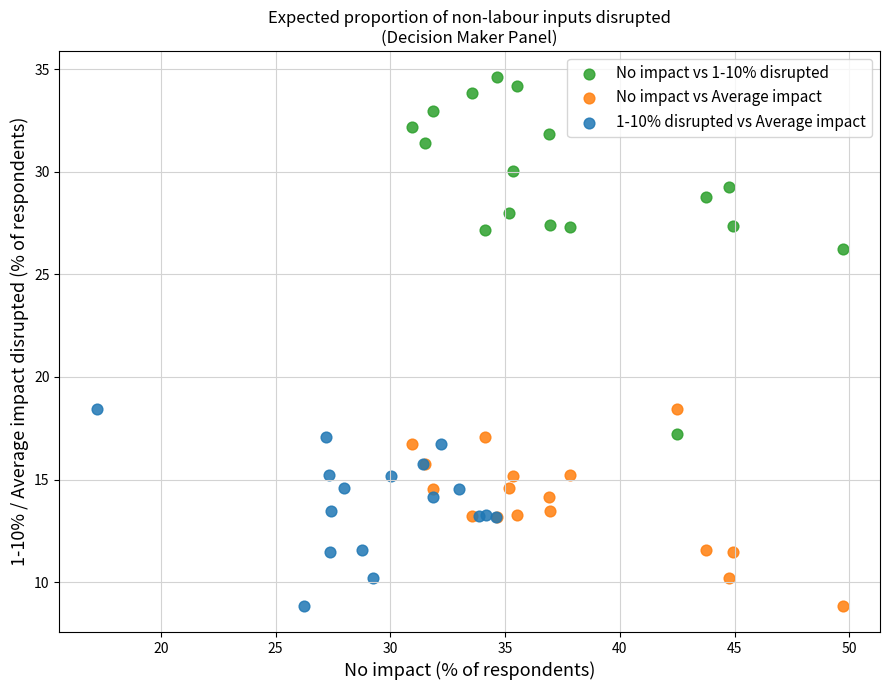

Which series has the widest spread of Y values?

No impact vs 1-10% disrupted